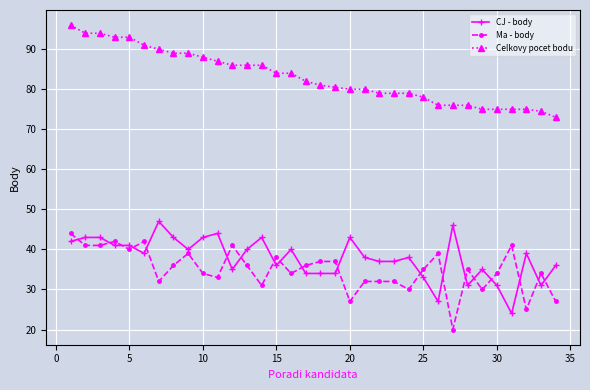

What is the value of the CJ - body point at the 3rd from the left?

43.0